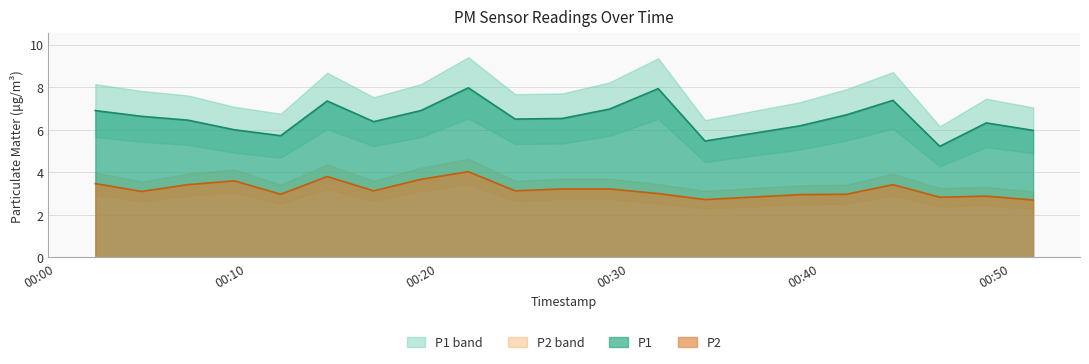

In P1, how many points are lower than both neighbors (excluding endpoints)?

5